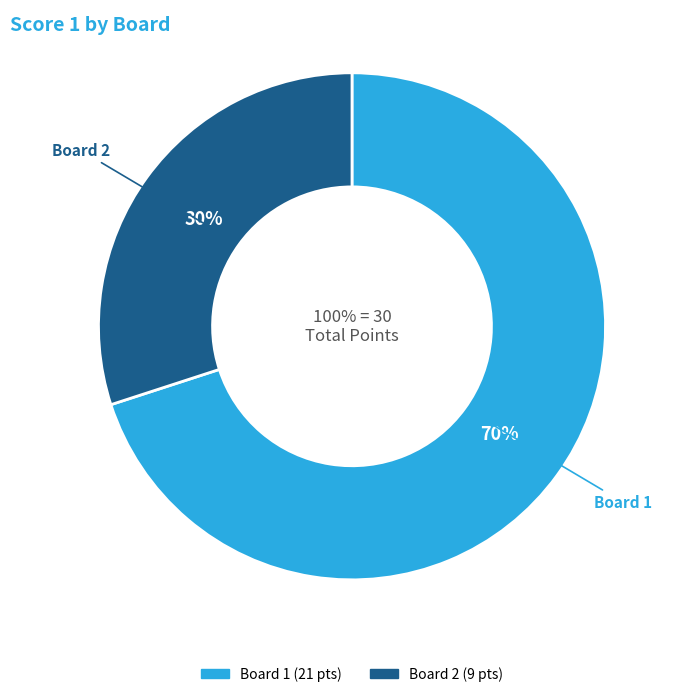

Which category has the biggest portion of the pie?

Board 1